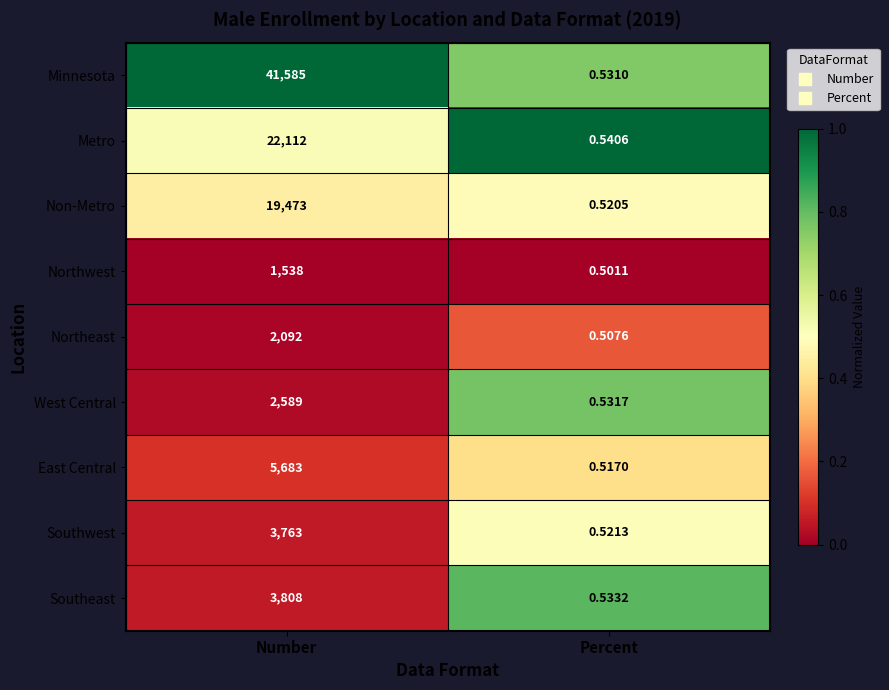

Count the number of categories in the chart.

2